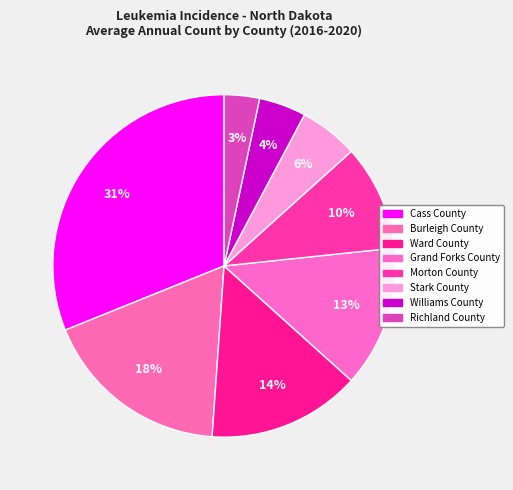

What portion of the pie excludes Grand Forks County?

86.7%